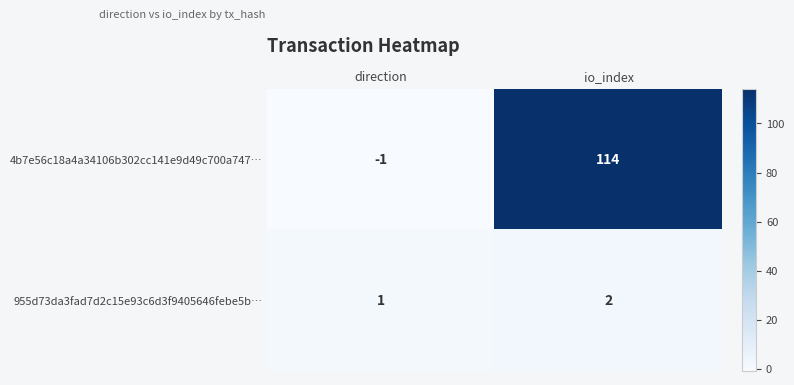

How many series are shown in this chart?

2